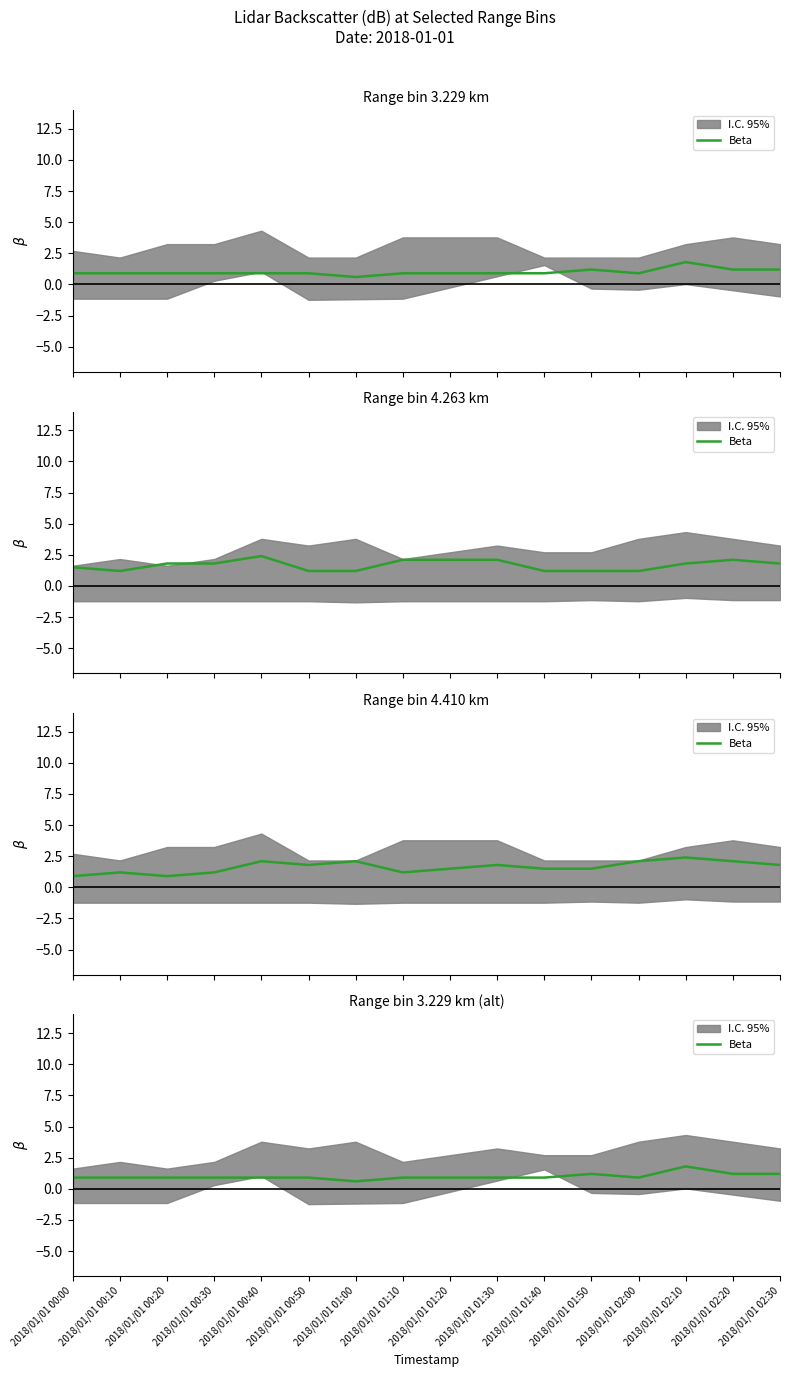

Reading left to right, what are all the values shown in this chart?

2018/01/01 00:00=0.9	2018/01/01 00:10=0.9	2018/01/01 00:20=0.9	2018/01/01 00:30=0.9	2018/01/01 00:40=0.9	2018/01/01 00:50=0.9	2018/01/01 01:00=0.6	2018/01/01 01:10=0.9	2018/01/01 01:20=0.9	2018/01/01 01:30=0.9	2018/01/01 01:40=0.9	2018/01/01 01:50=1.2	2018/01/01 02:00=0.9	2018/01/01 02:10=1.8	2018/01/01 02:20=1.2	2018/01/01 02:30=1.2